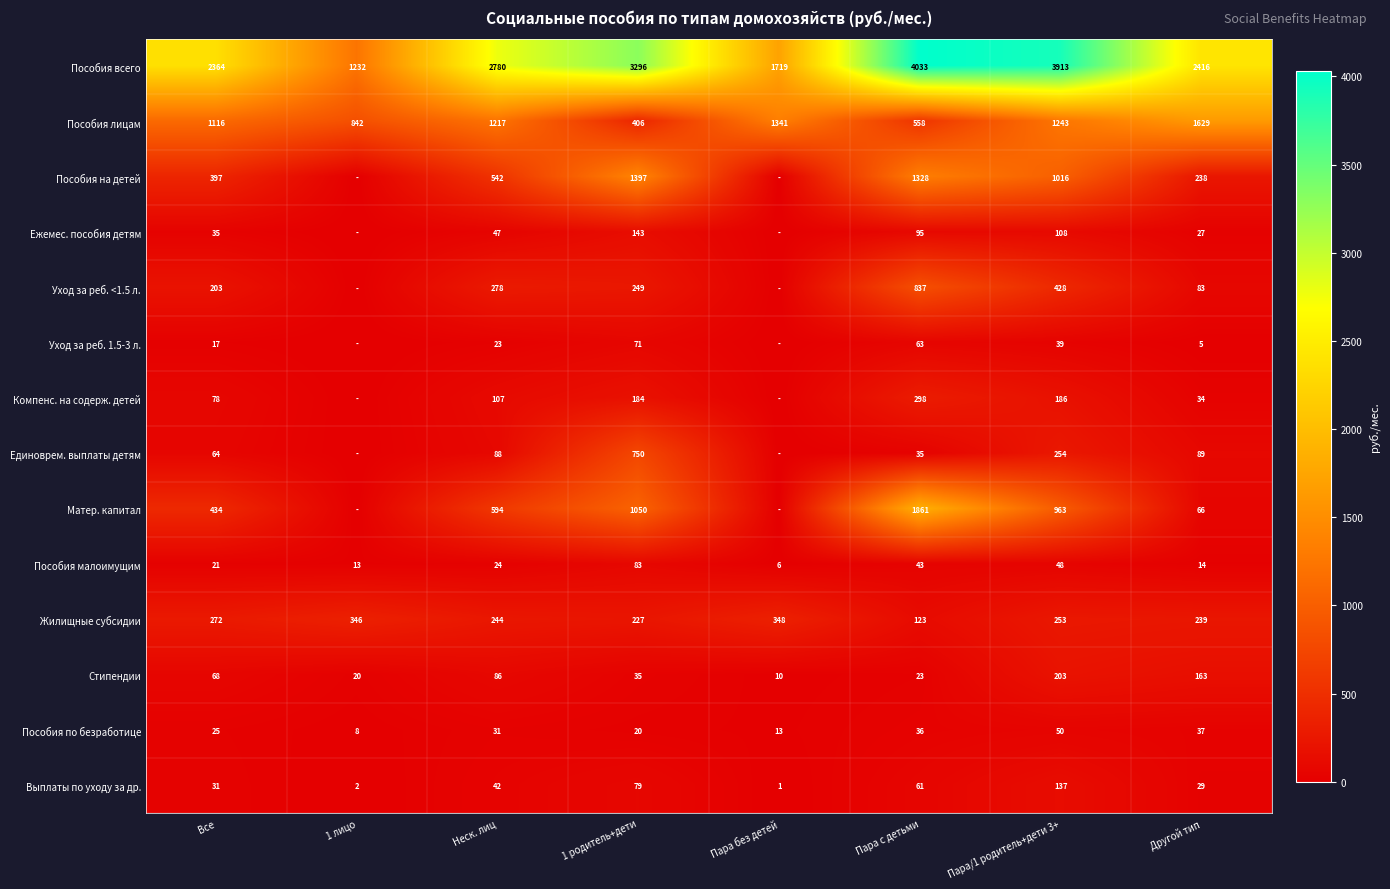

What is the spread (max minus min) of values at Неск. лиц?

2757